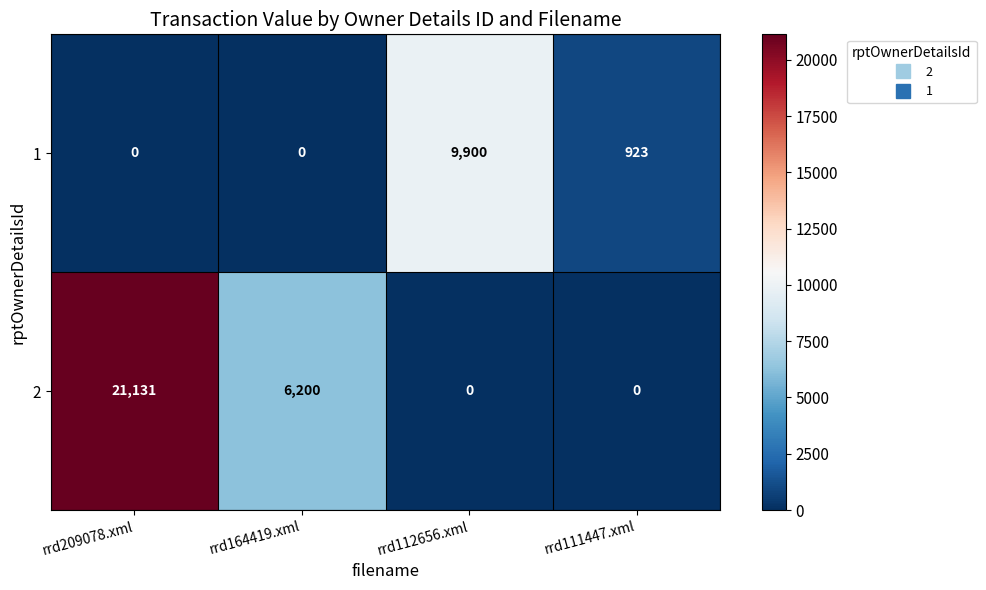

What is the difference between the highest and lowest values at rrd164419.xml?

6200